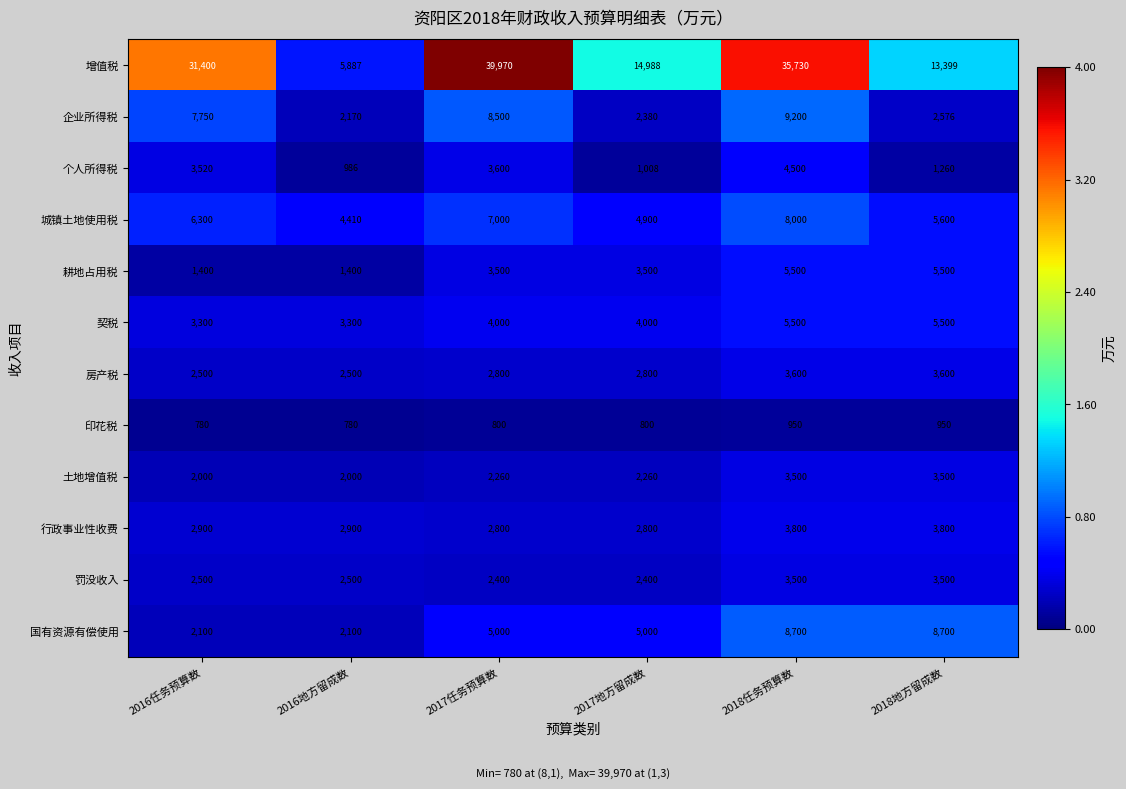

True or false: 国有资源有偿使用 has a value of 5000 at 2017地方留成数.

True